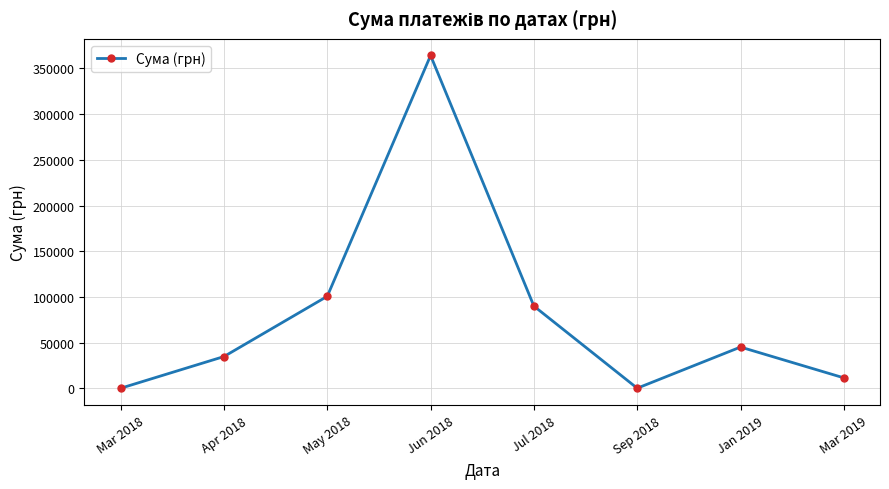

How many lines are shown in the chart?

1